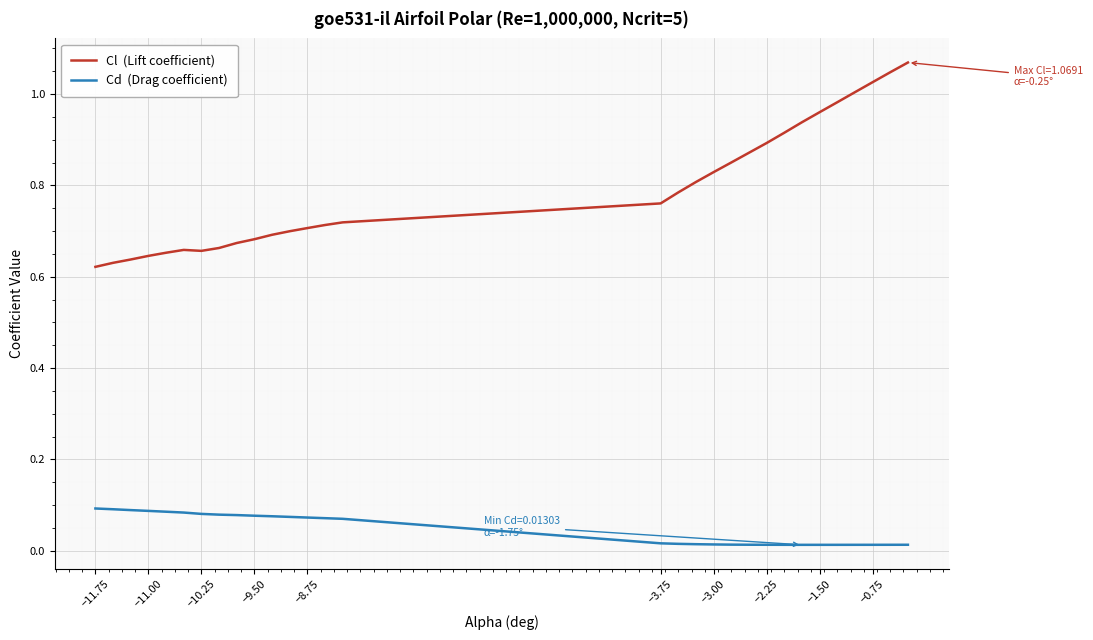

How many lines are shown in the chart?

2